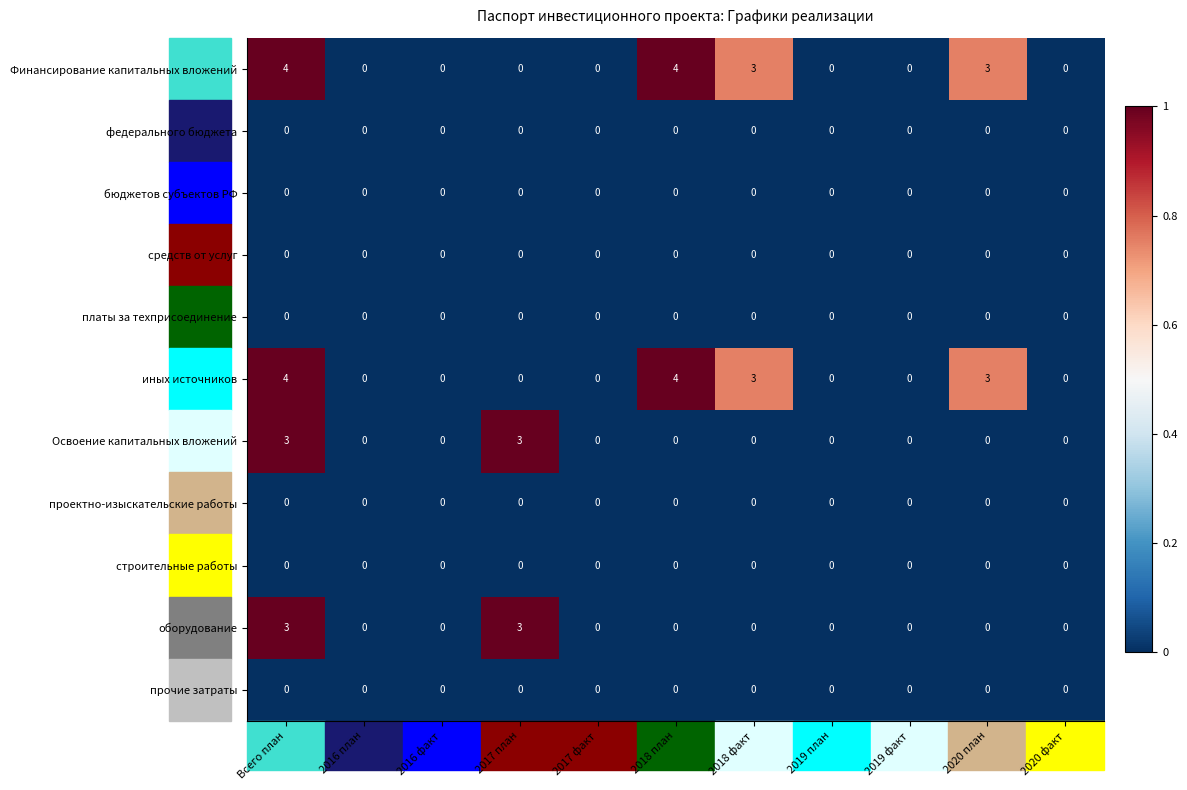

Count the оборудование values in the range 0 to 1.

9